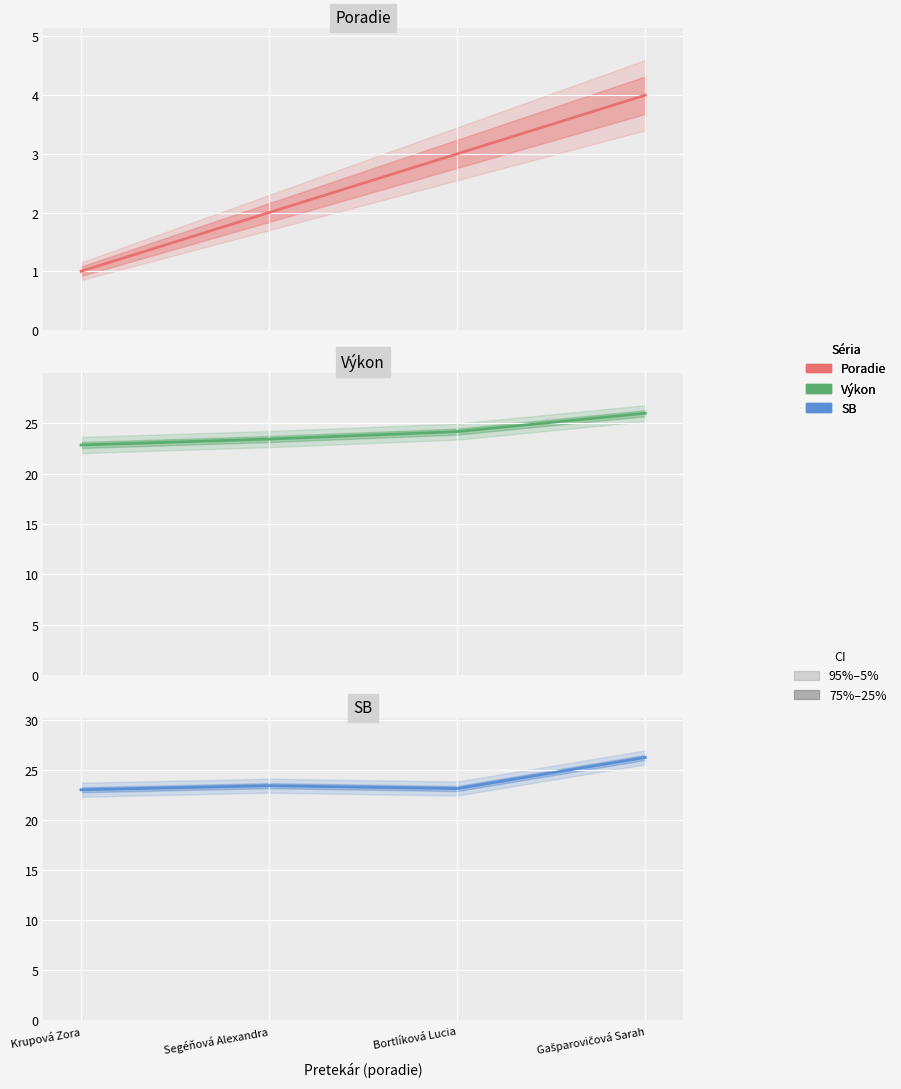

What is the label of the 1st point from the right?

Gašparovičová Sarah